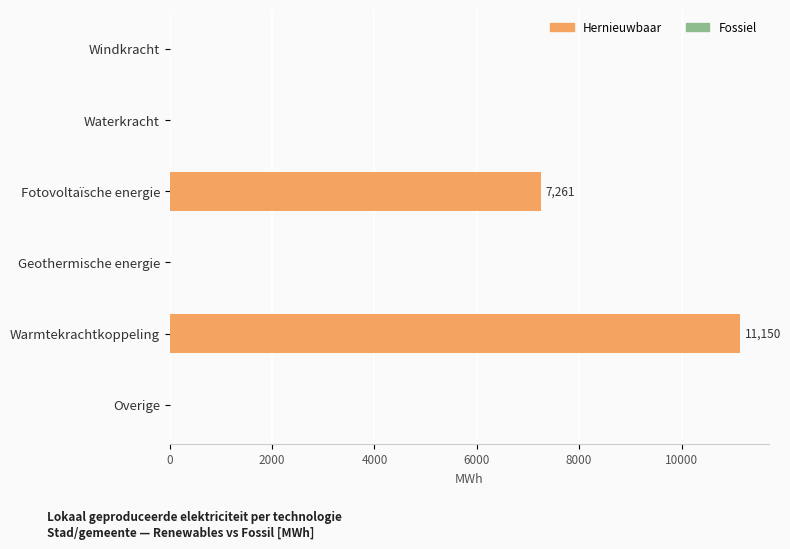

The chart shows a value of 11149.6 at Warmtekrachtkoppeling. True or false?

True